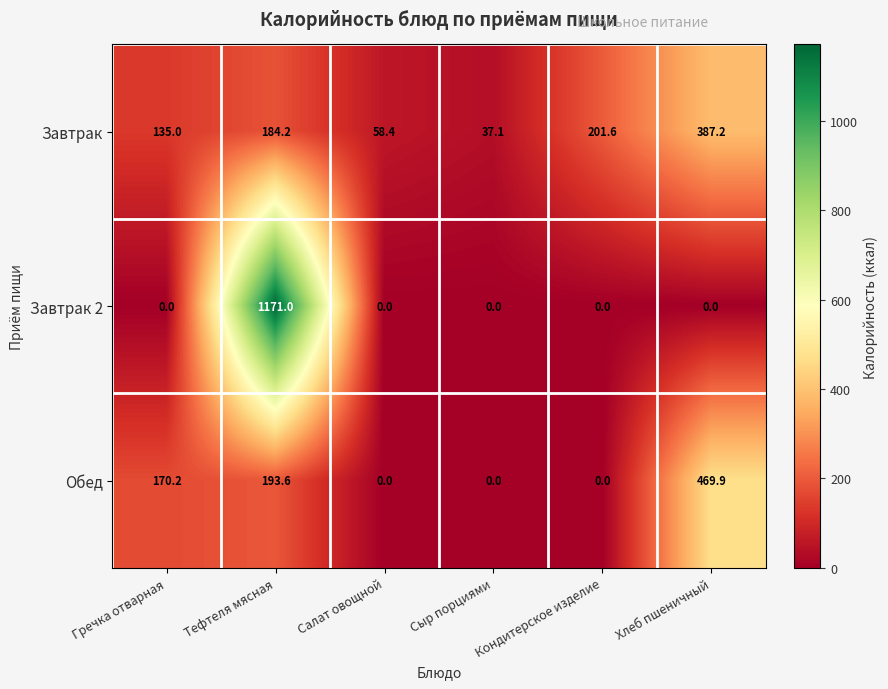

What is the greatest value displayed?

1171.0